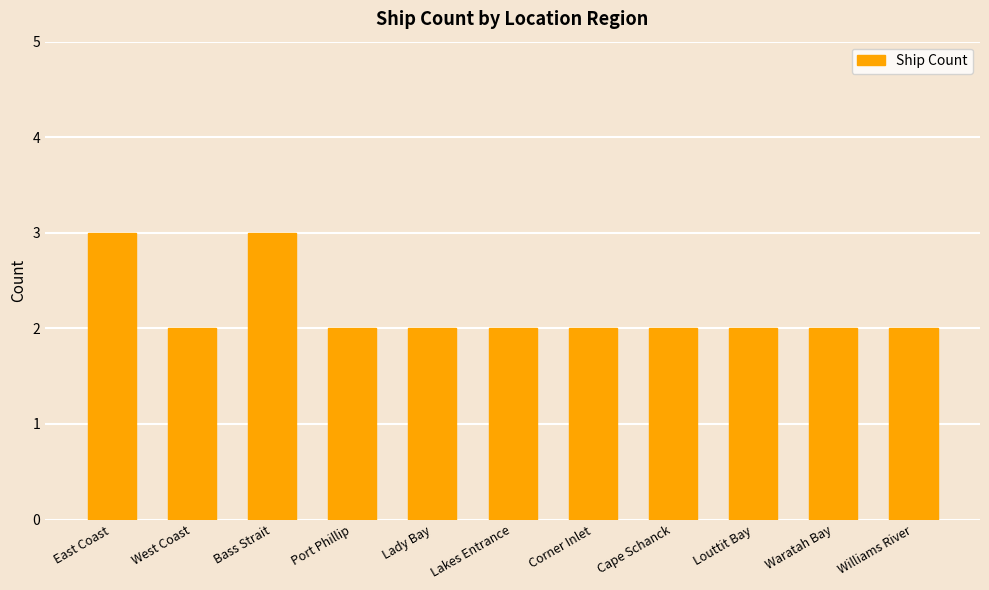

The value at Waratah Bay is 2. True or false?

True